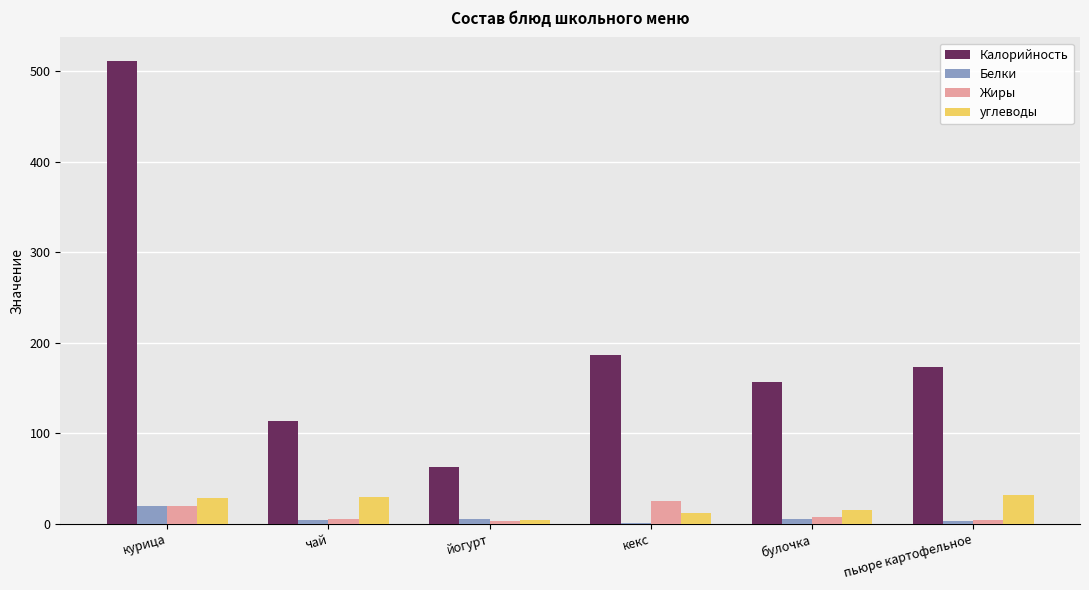

The value of Белки at курица is 19. True or false?

True